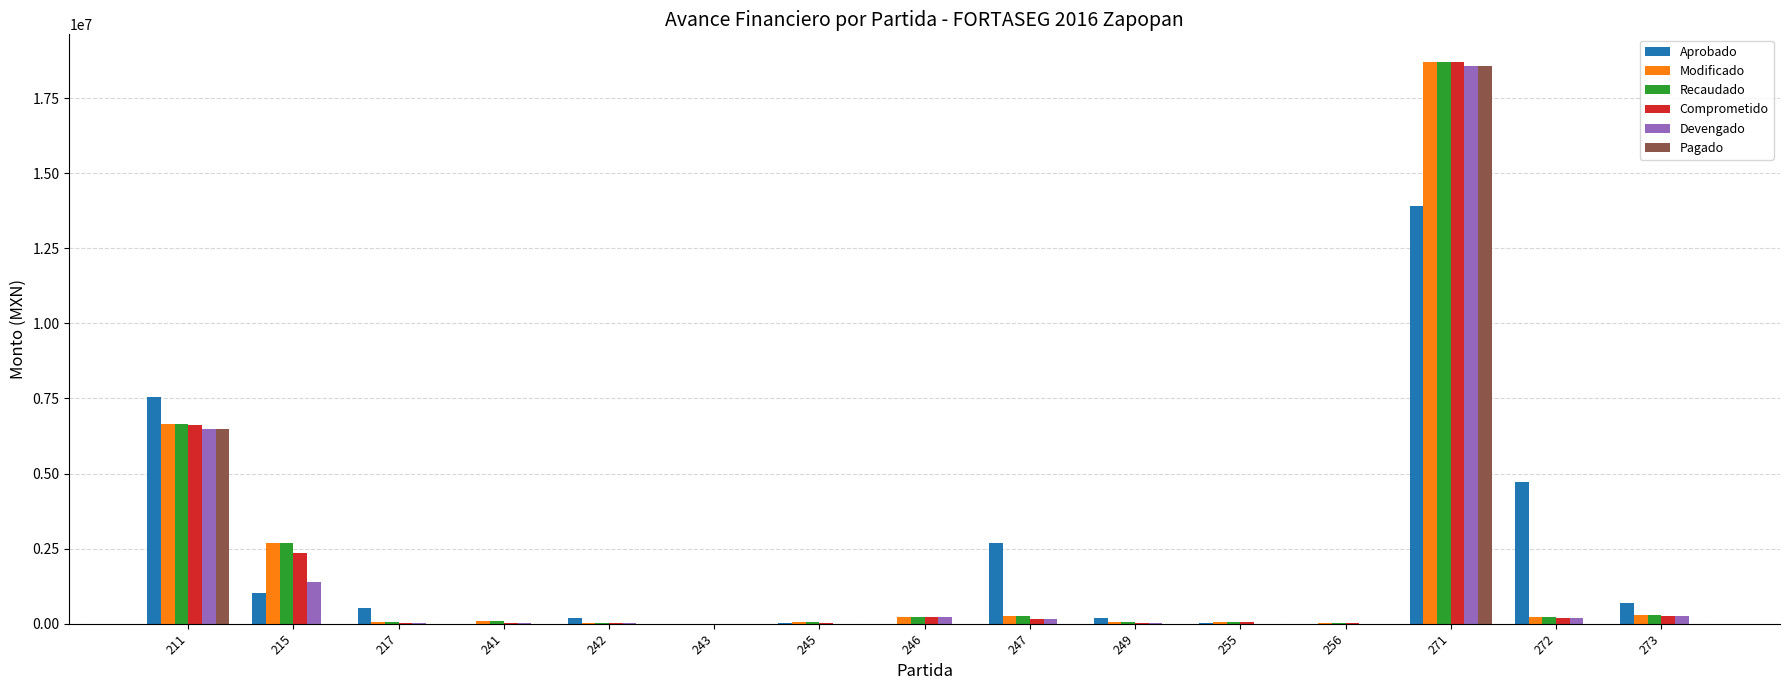

What is the sum of all Pagado values?

25049845.0